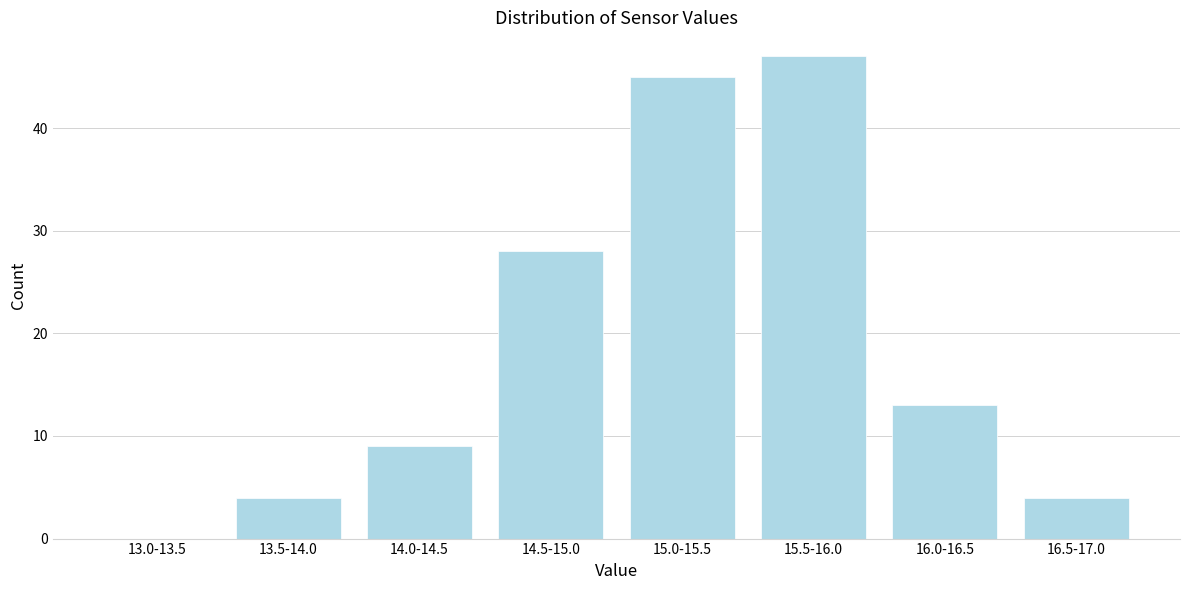

Reading left to right, what are all the values shown in this chart?

13.0-13.5=0	13.5-14.0=4	14.0-14.5=9	14.5-15.0=28	15.0-15.5=45	15.5-16.0=47	16.0-16.5=13	16.5-17.0=4